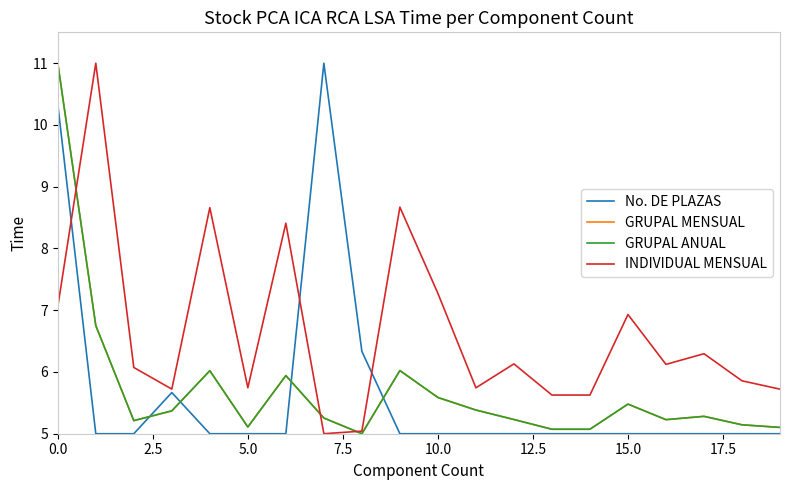

What is the sum of all No. DE PLAZAS values?

113.3